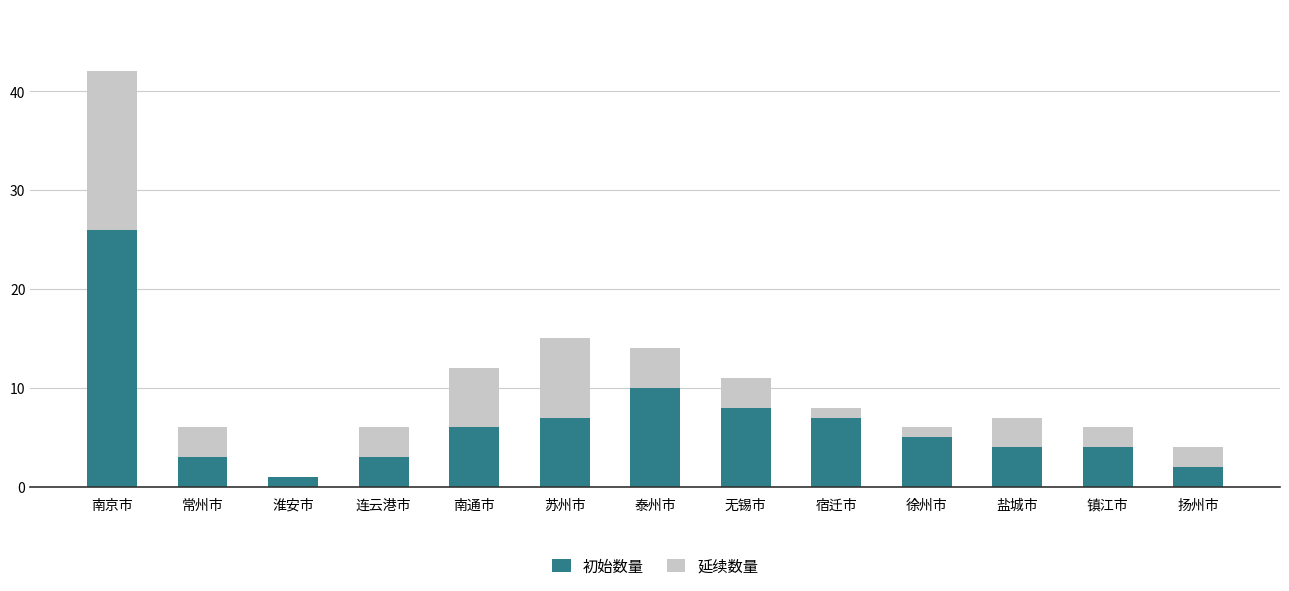

Reading right to left, what are the values for 初始数量?

扬州市=2	镇江市=4	盐城市=4	徐州市=5	宿迁市=7	无锡市=8	泰州市=10	苏州市=7	南通市=6	连云港市=3	淮安市=1	常州市=3	南京市=26